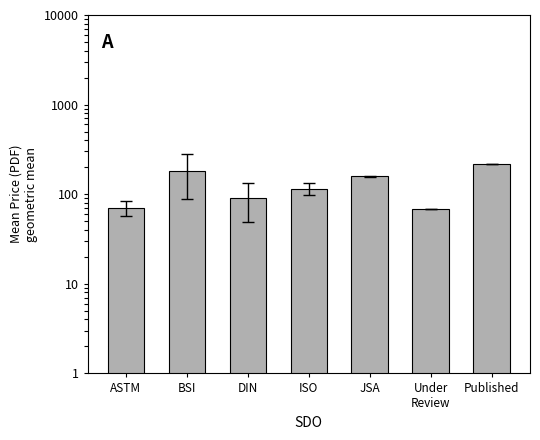

Reading left to right, transcribe all the data shown in this chart.

ASTM=70.9	BSI=183.5	DIN=91.6	ISO=115.0	JSA=159.0	Under
Review=69.0	Published=220.0